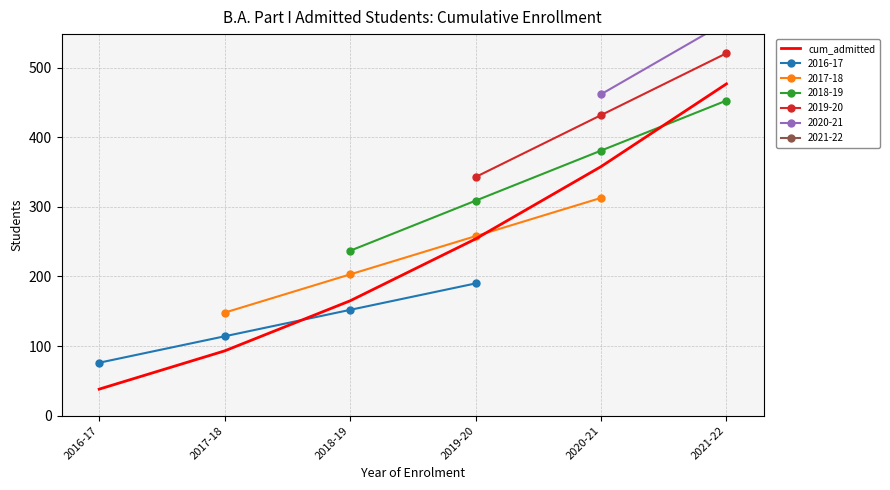

Where does the data first go above 254?

2020-21